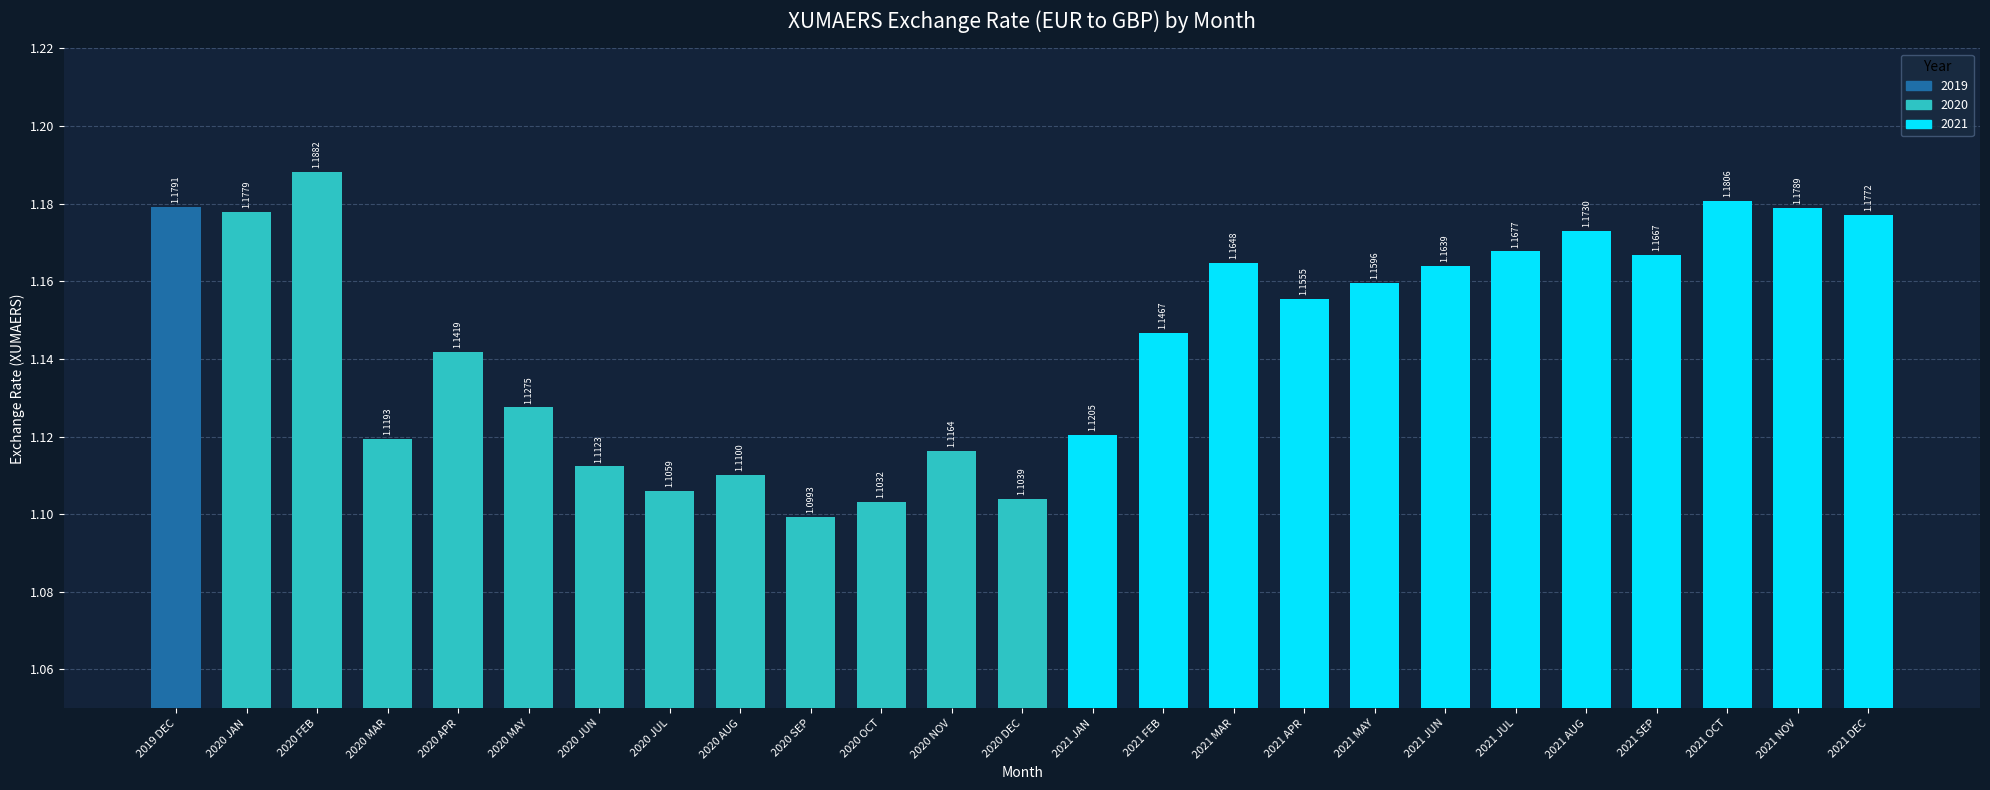

List the labels in order of value, smallest first.

2020 SEP, 2020 OCT, 2020 DEC, 2020 JUL, 2020 AUG, 2020 JUN, 2020 NOV, 2020 MAR, 2021 JAN, 2020 MAY, 2020 APR, 2021 FEB, 2021 APR, 2021 MAY, 2021 JUN, 2021 MAR, 2021 SEP, 2021 JUL, 2021 AUG, 2021 DEC, 2020 JAN, 2021 NOV, 2019 DEC, 2021 OCT, 2020 FEB